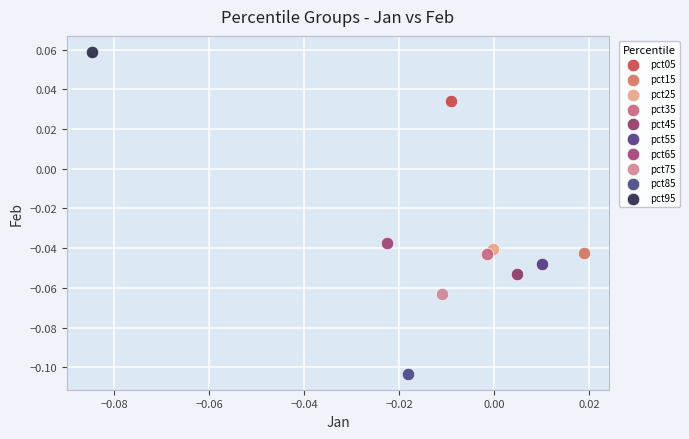

What are all the series names shown in the legend?

pct05, pct15, pct25, pct35, pct45, pct55, pct65, pct75, pct85, pct95